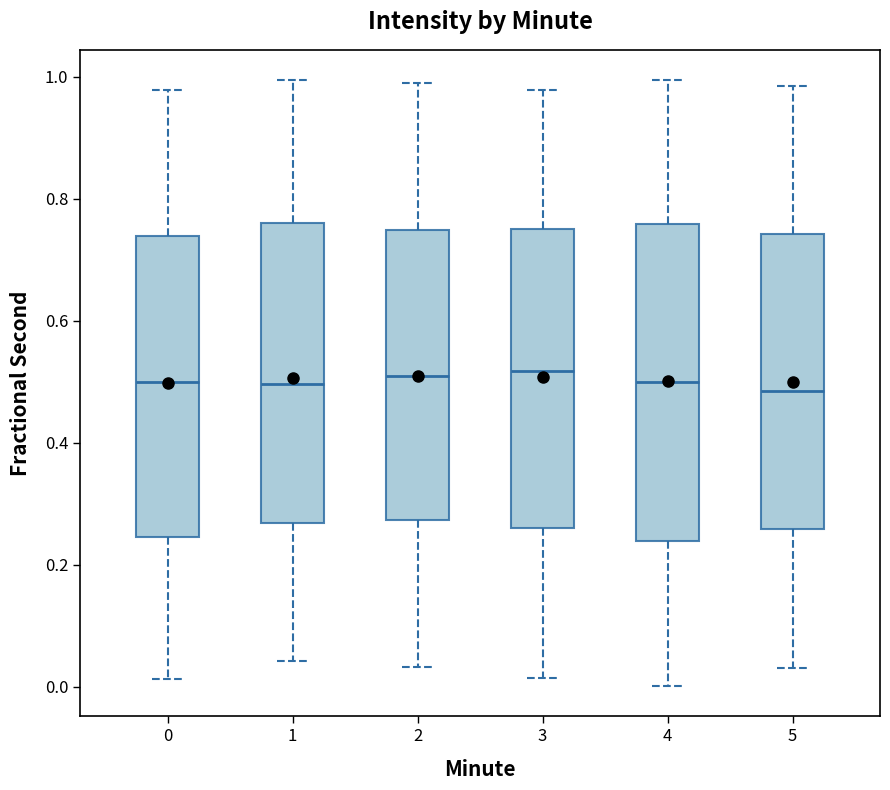

Where does the upper whisker of the box at x = 4 end on the y-axis? The values are not printed on the chart, so give them approximately, as read against the axis.

1.00